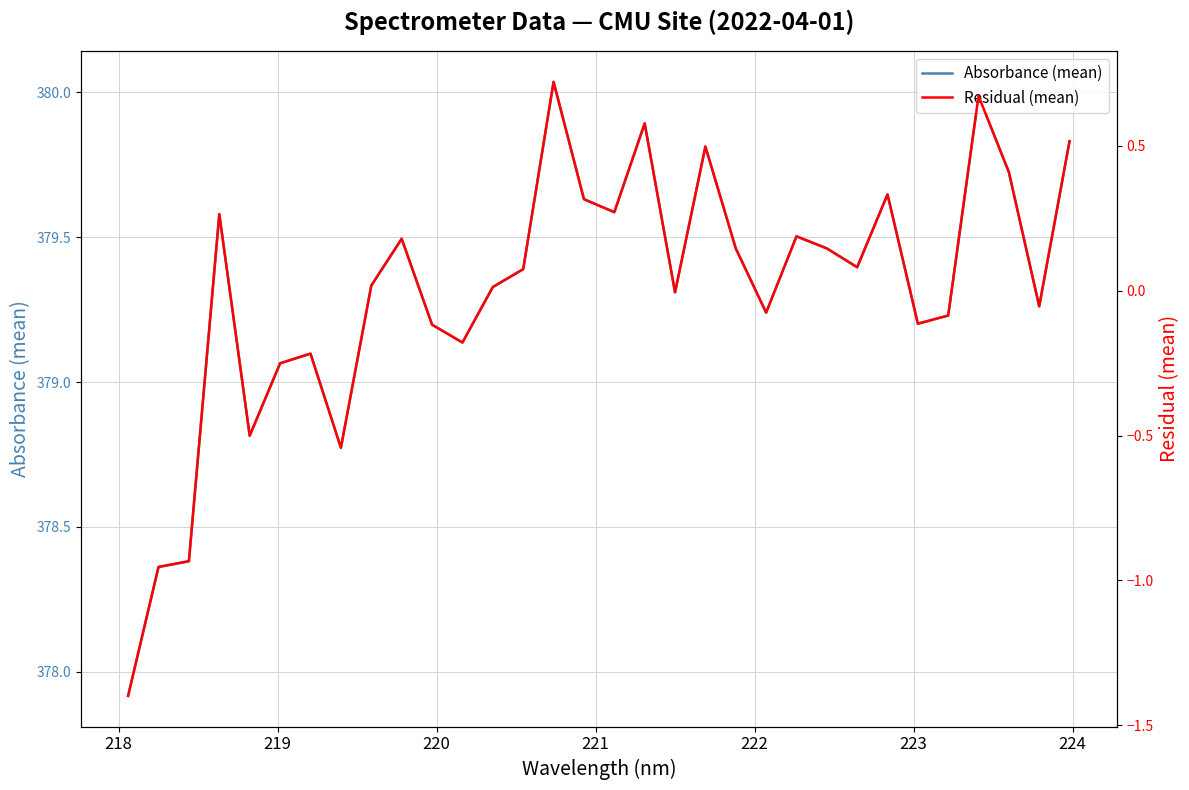

True or false: Residual (mean) and Absorbance (mean) cross at least once.

False